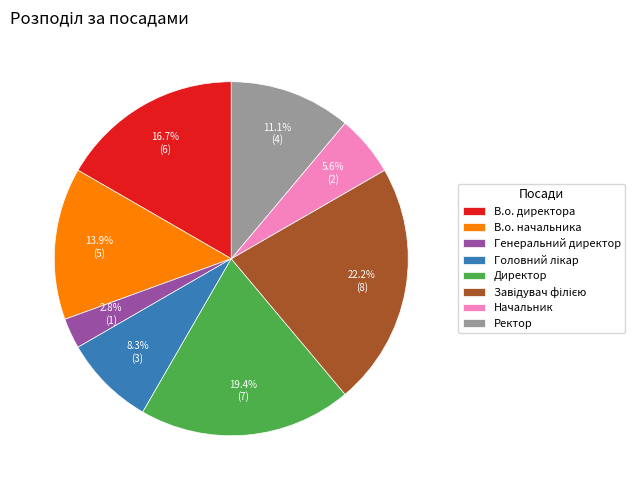

To the nearest percent, what is the combined percentage of Генеральний директор and В.о. начальника?

17%